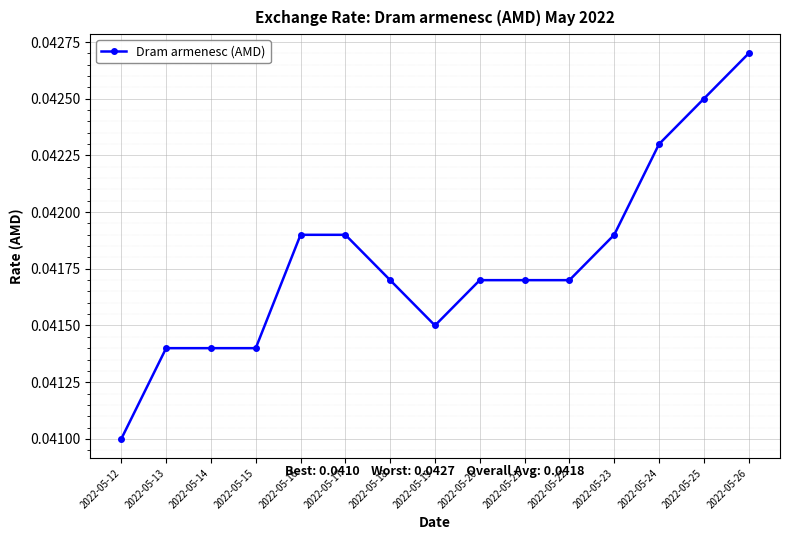

What is the sum of all values?

0.6